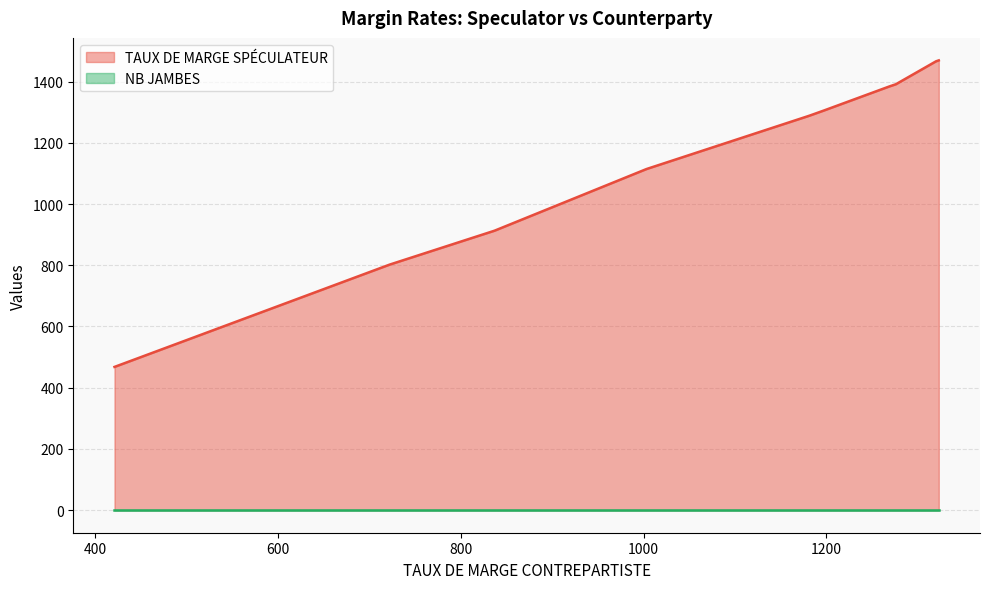

At which category is the sum across all series the highest?

1323